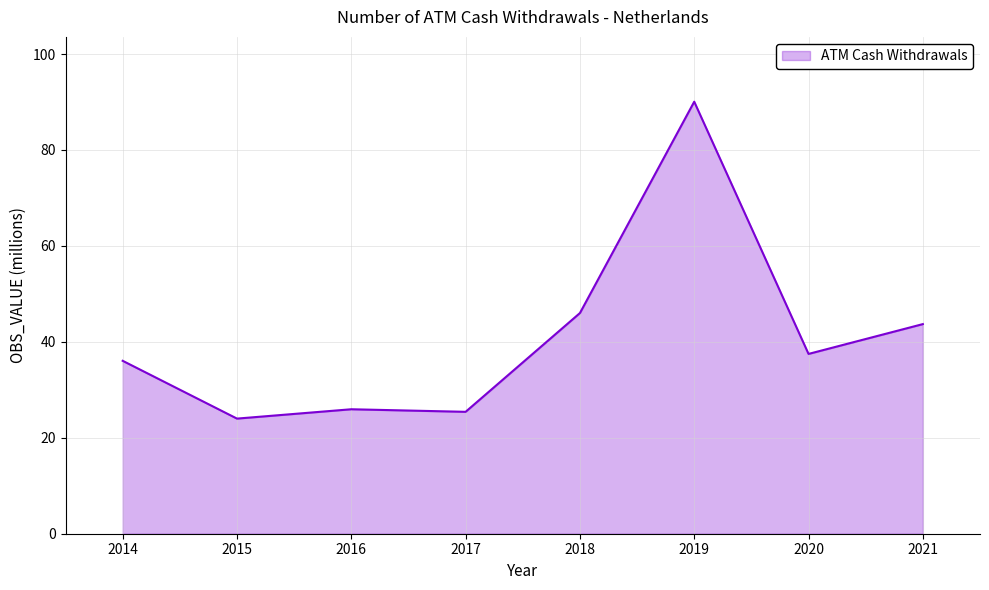

At which label is the value closest to 57?

2018